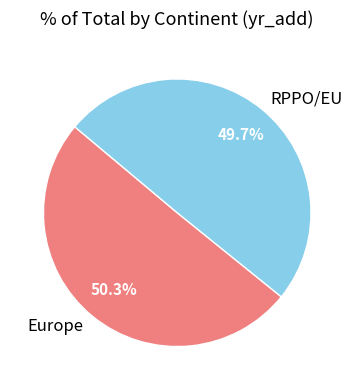

True or false: Europe accounts for 64% of the total.

False